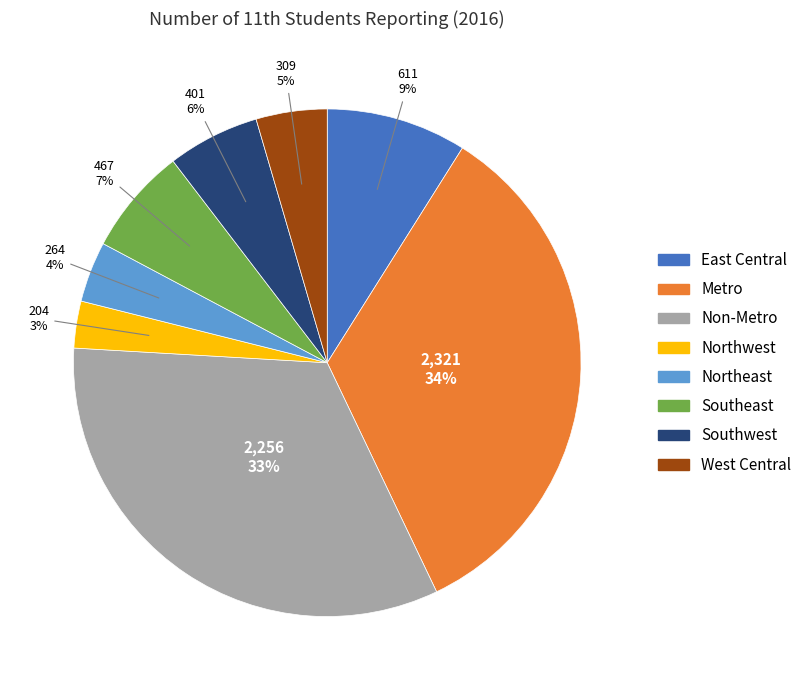

Is there any slice that represents more than half of the pie?

No